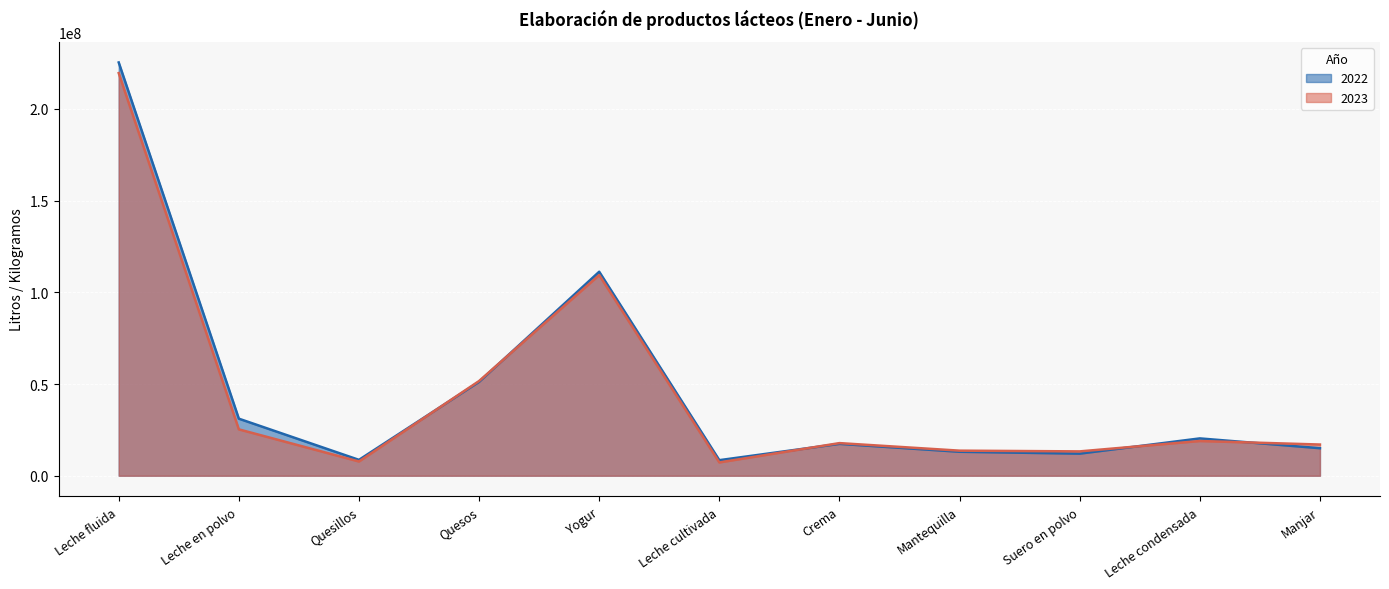

Which series has the widest spread of values?

2022